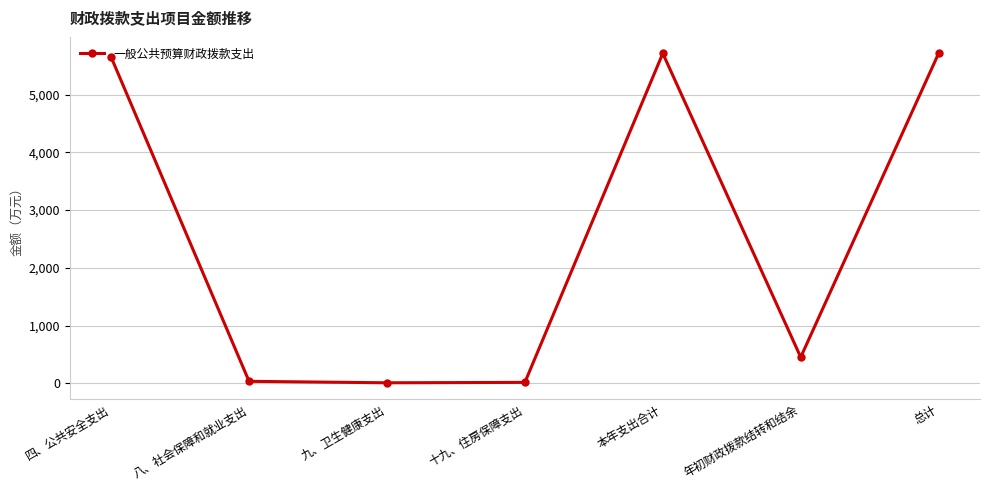

What is the label of the 2nd point from the right?

年初财政拨款结转和结余